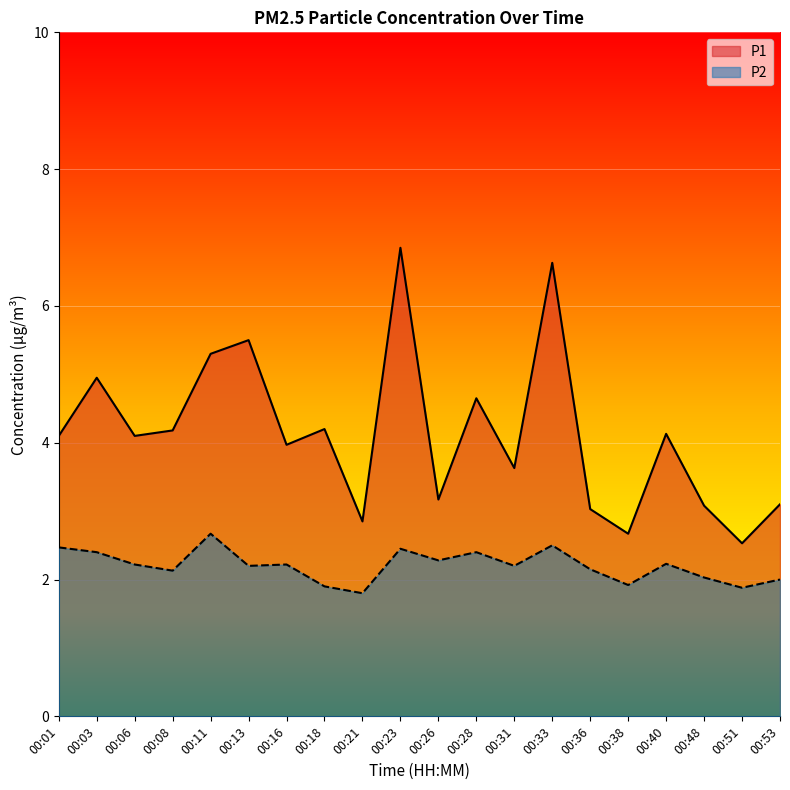

At which label does P1 first exceed 4?

00:01